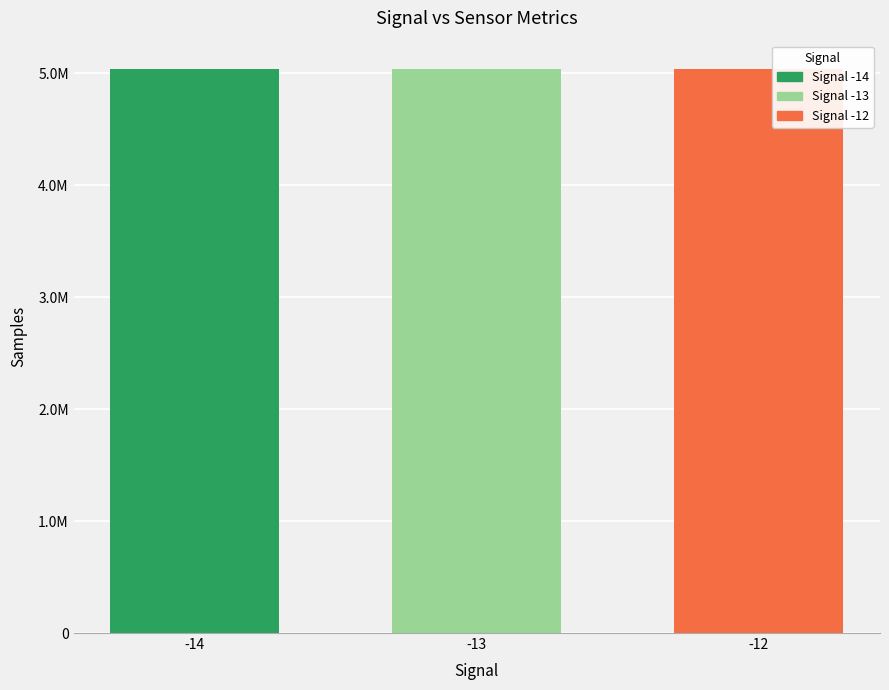

Are the bars horizontal?

No